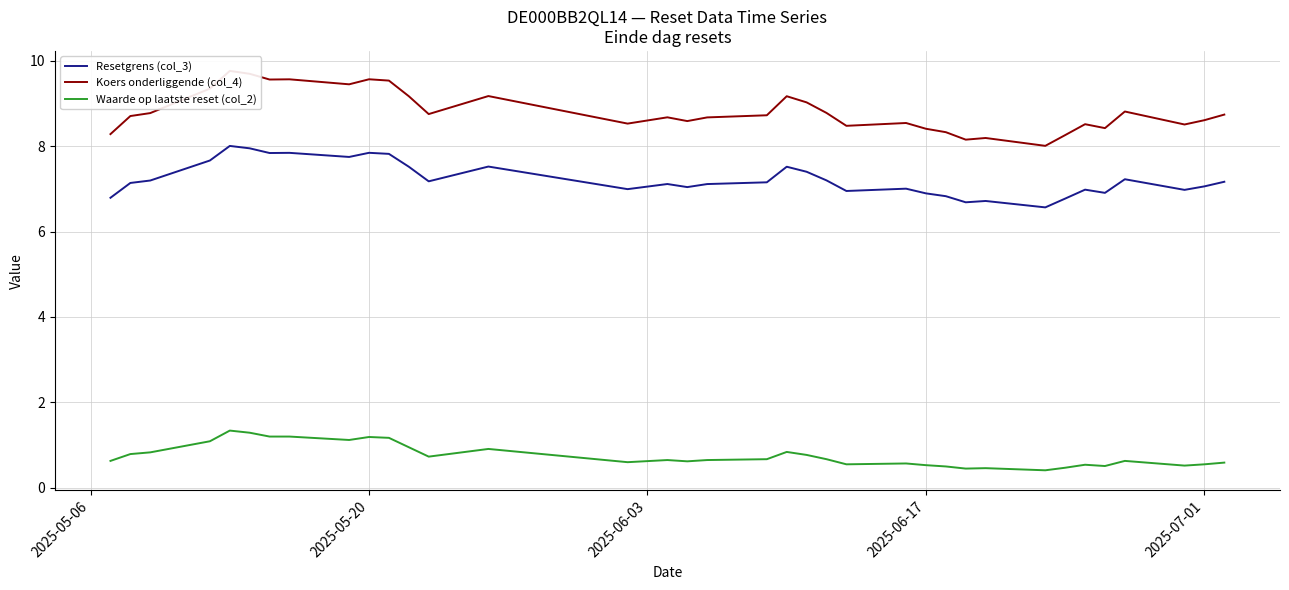

What is the greatest value displayed?

9.8